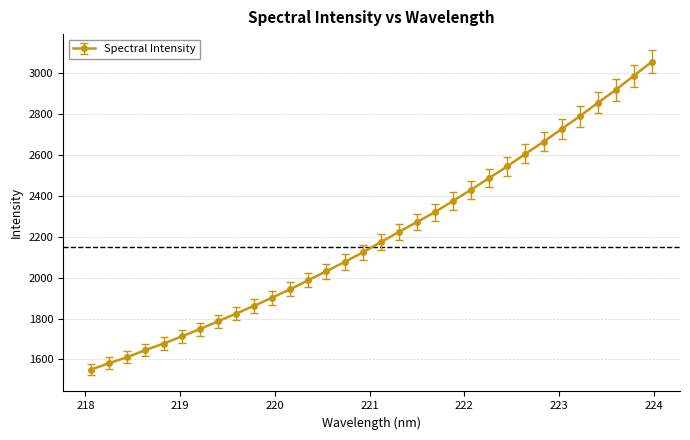

What is the value of the 31st point from the left?

2988.0